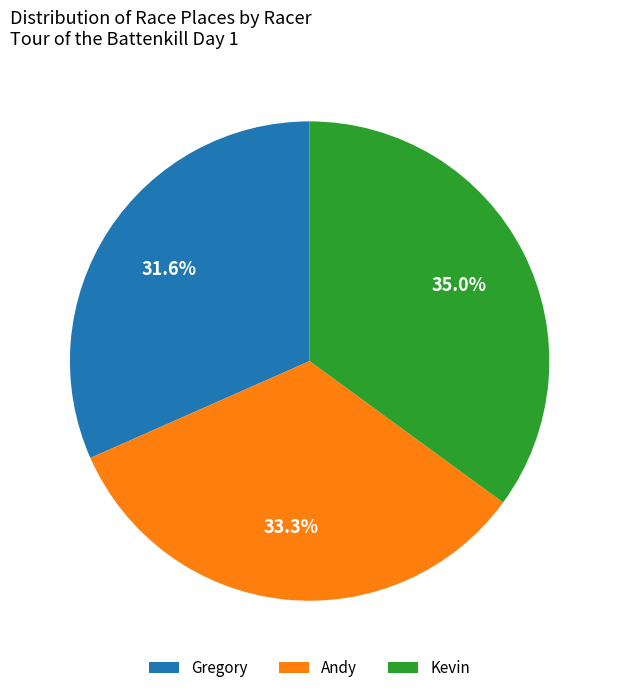

To the nearest percent, what is the difference between the Andy and Kevin slice percentages?

2%